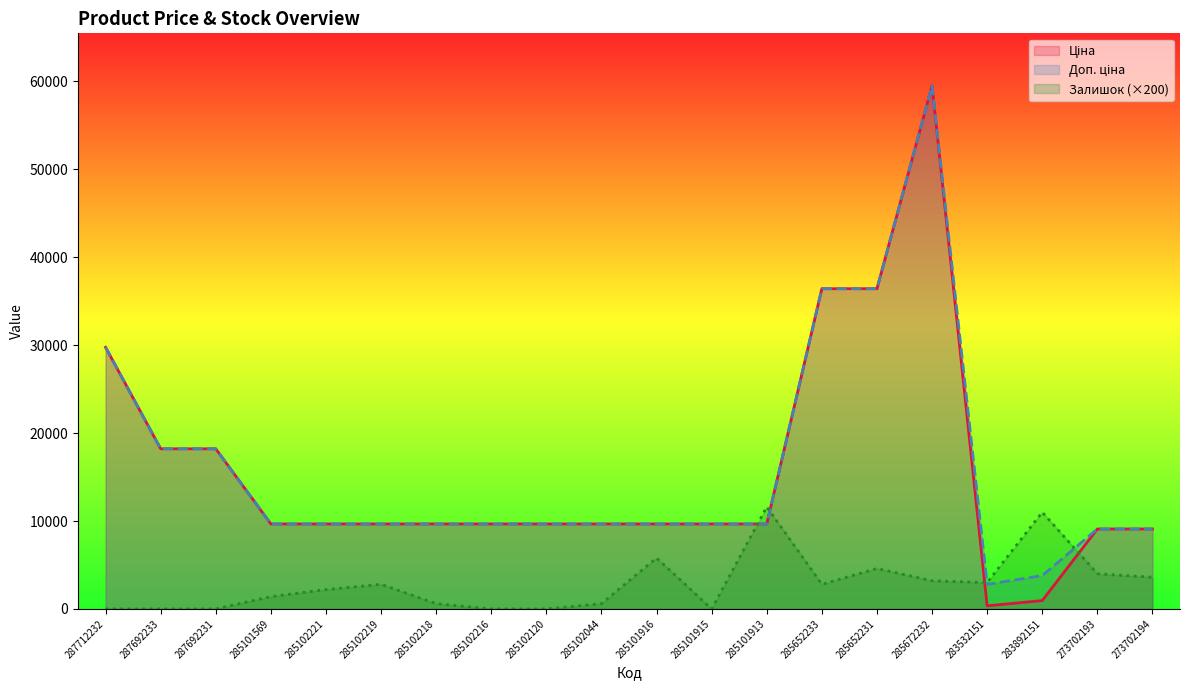

Where is Доп. ціна nearest to the value 31156?

287712232